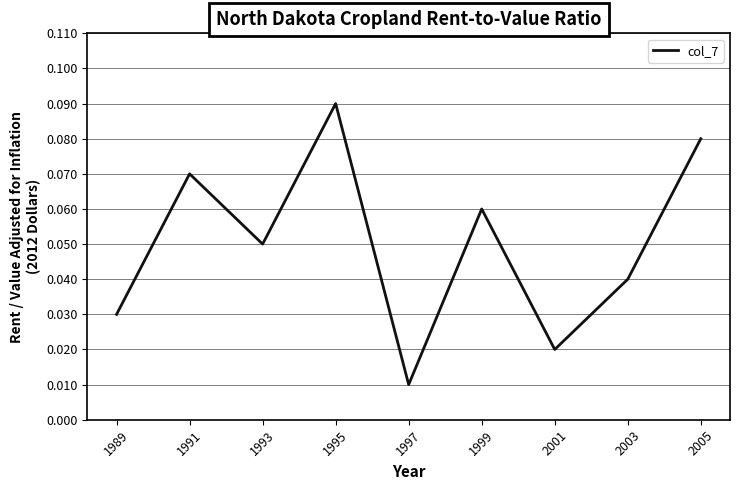

The value at 1991 is 0.0. True or false?

False